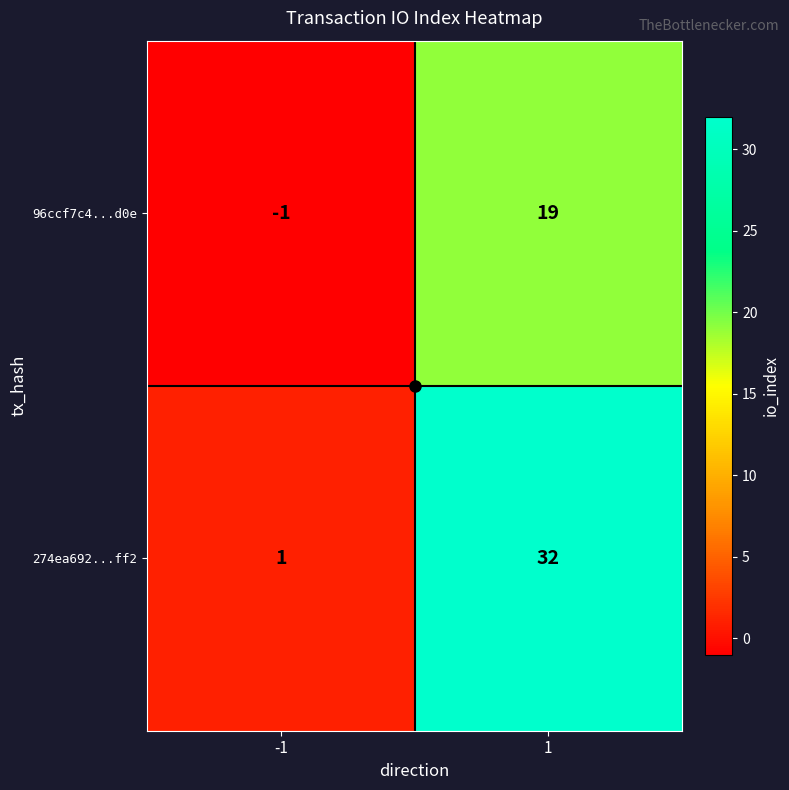

What is the sum of the 96ccf7c4...d0e values at -1 and 1?

18